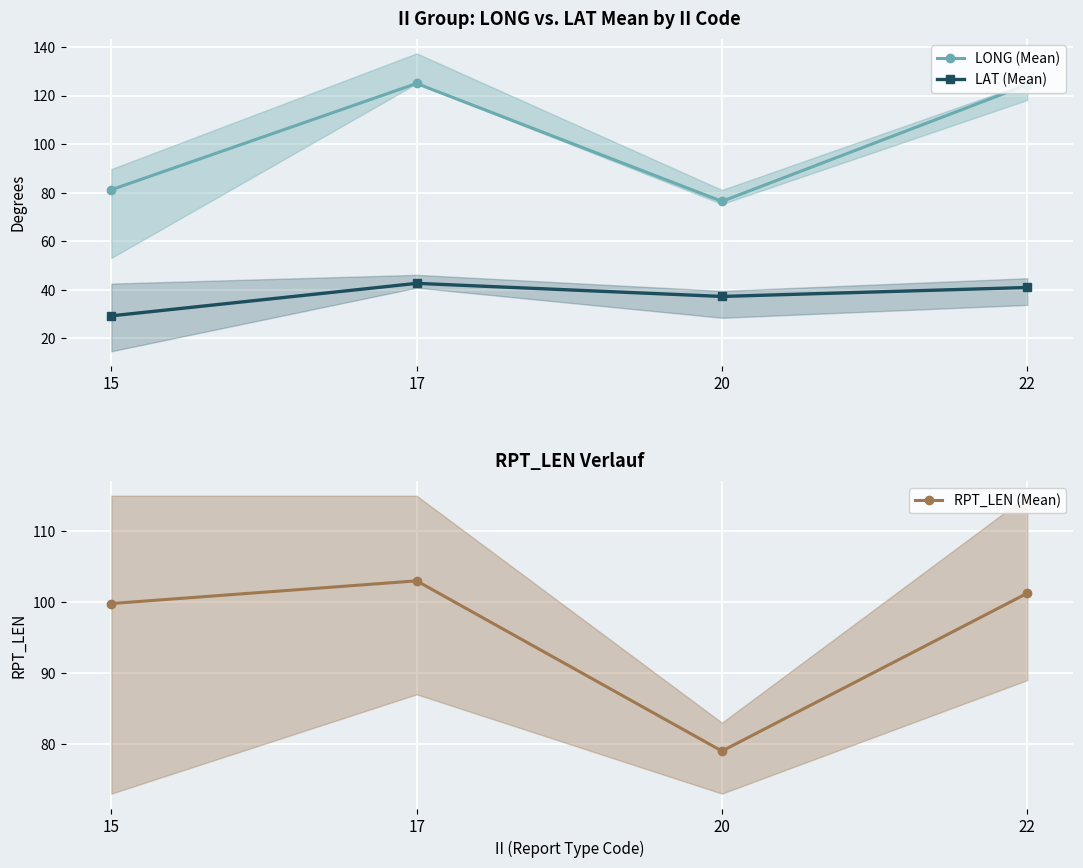

At which category does LAT (Mean) reach its first local valley?

20